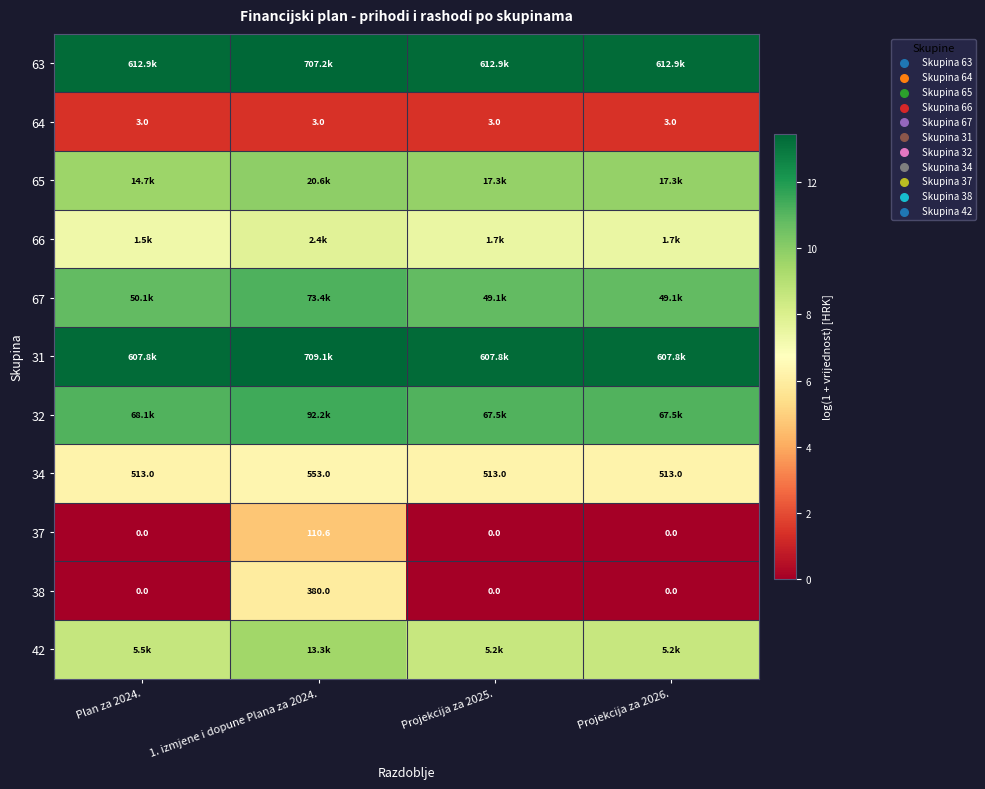

Is the value of 34 at Projekcija za 2026. greater than the value of 64 at Projekcija za 2025.?

Yes